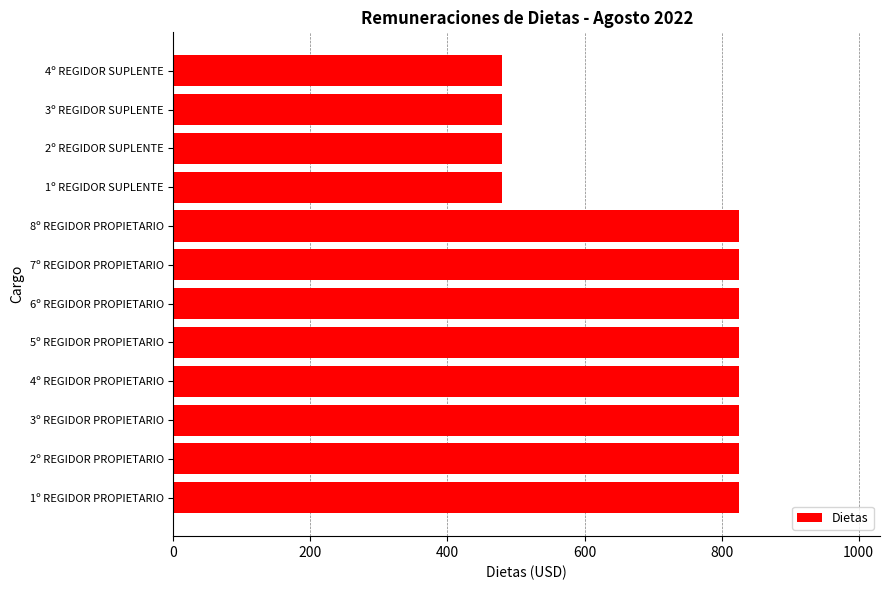

Does the chart contain any negative values?

No